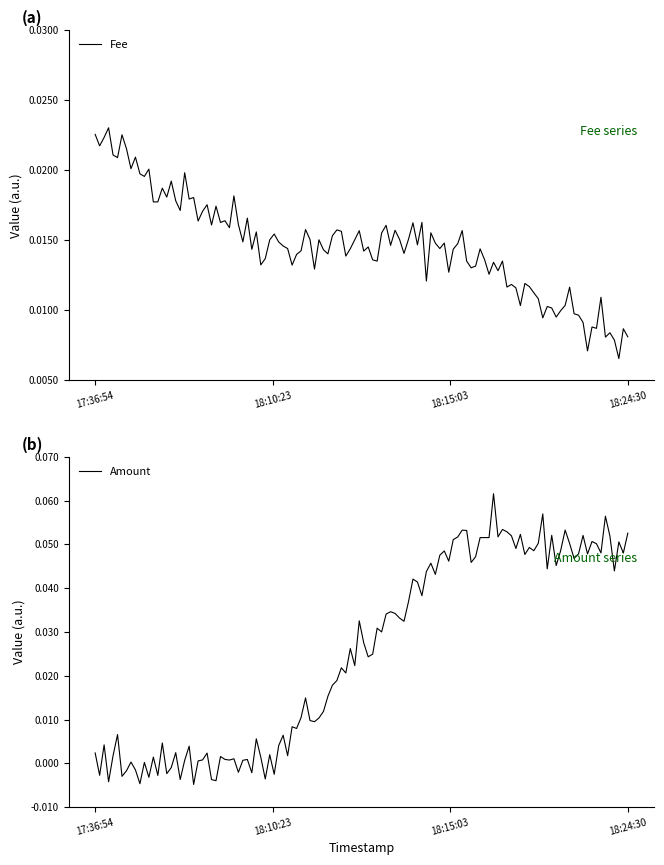

Between which two adjacent categories do Amount and Fee first intersect?

2020-11-13 18:10:23 and 2020-11-13 18:15:03